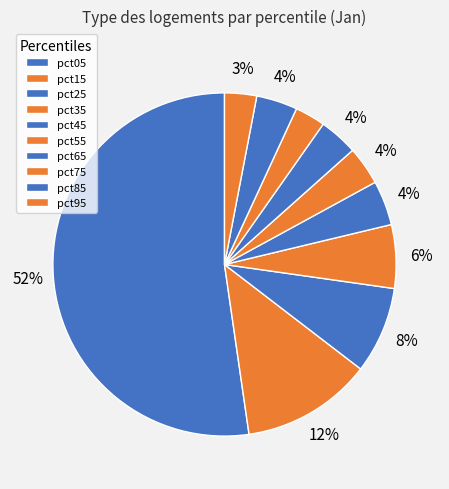

Which category has the biggest portion of the pie?

pct05